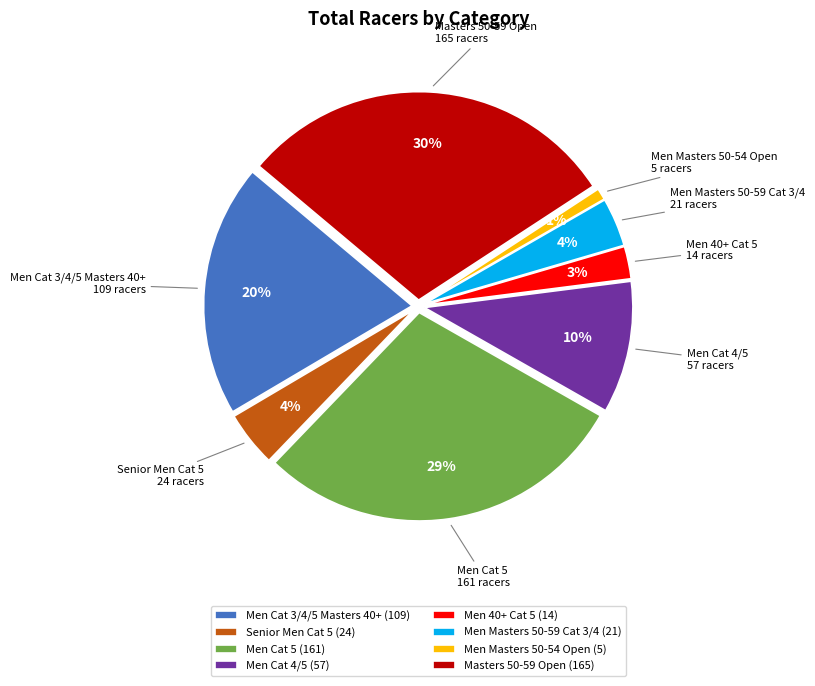

To the nearest percent, what percentage of the pie is Men Masters 50-54 Open?

1%